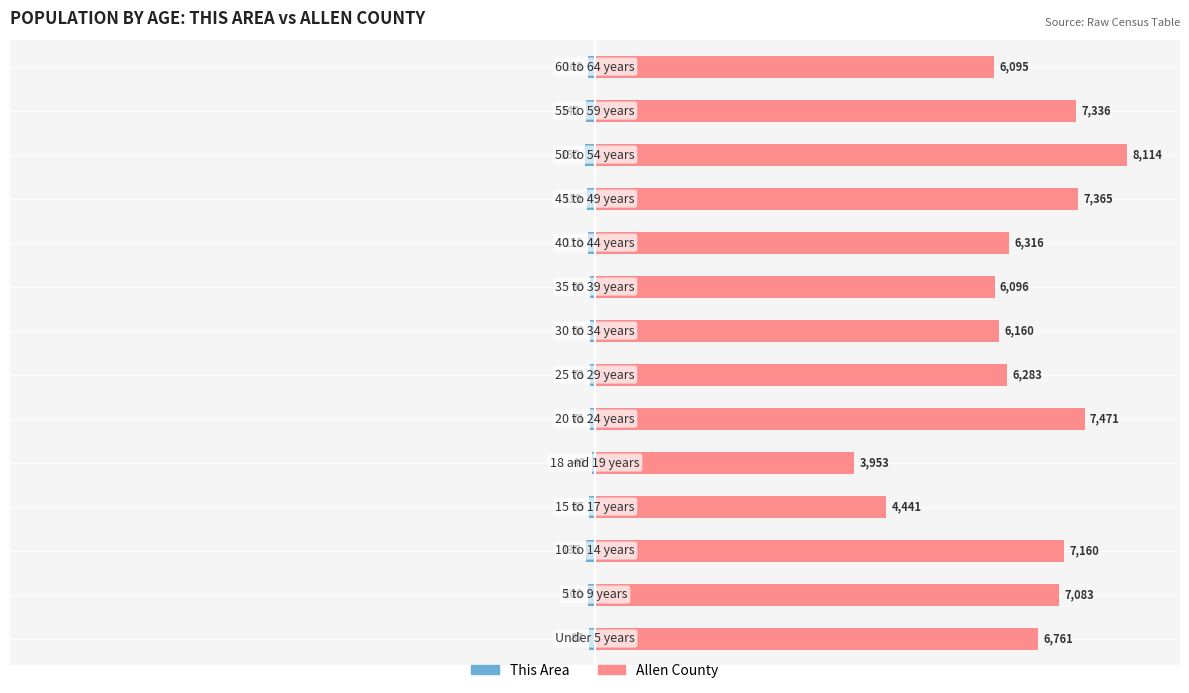

What is the spread (max minus min) of values at 1?

88.5